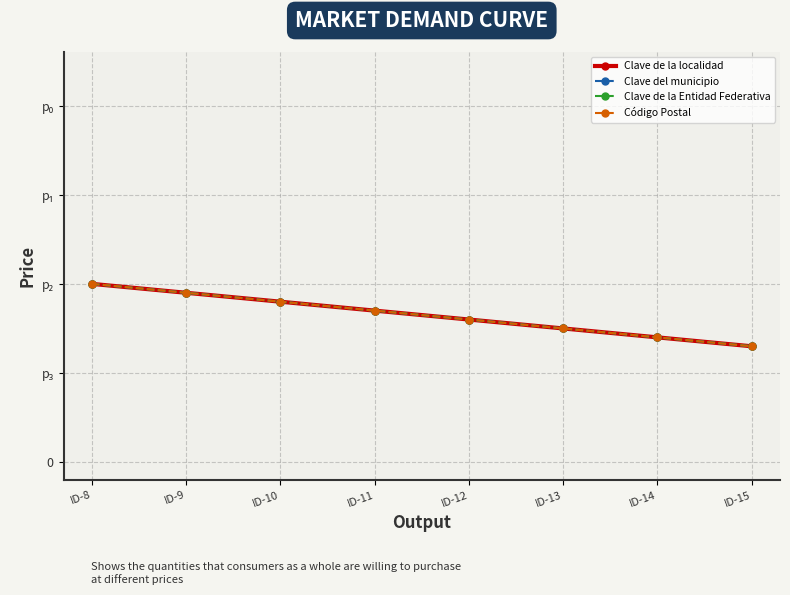

Is it true that Clave de la localidad equals 0.8 at ID-8?

False